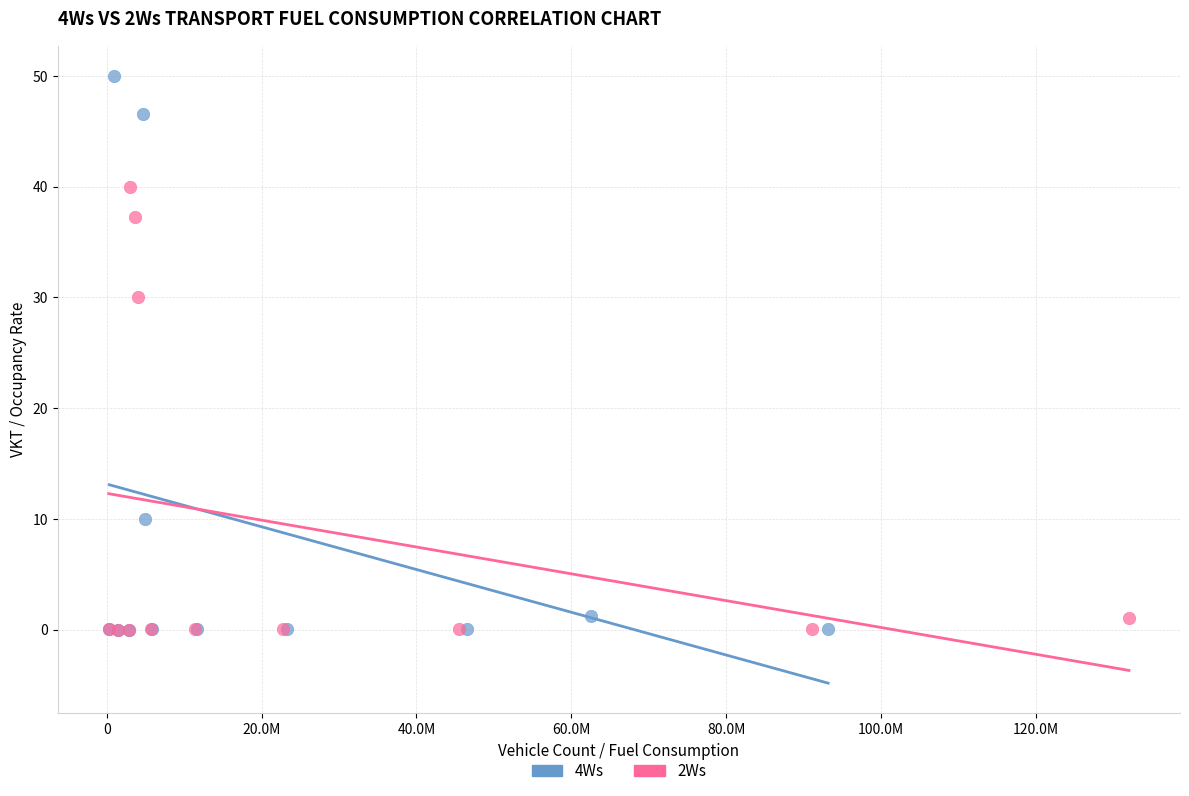

Which series has the widest spread of Y values?

4Ws